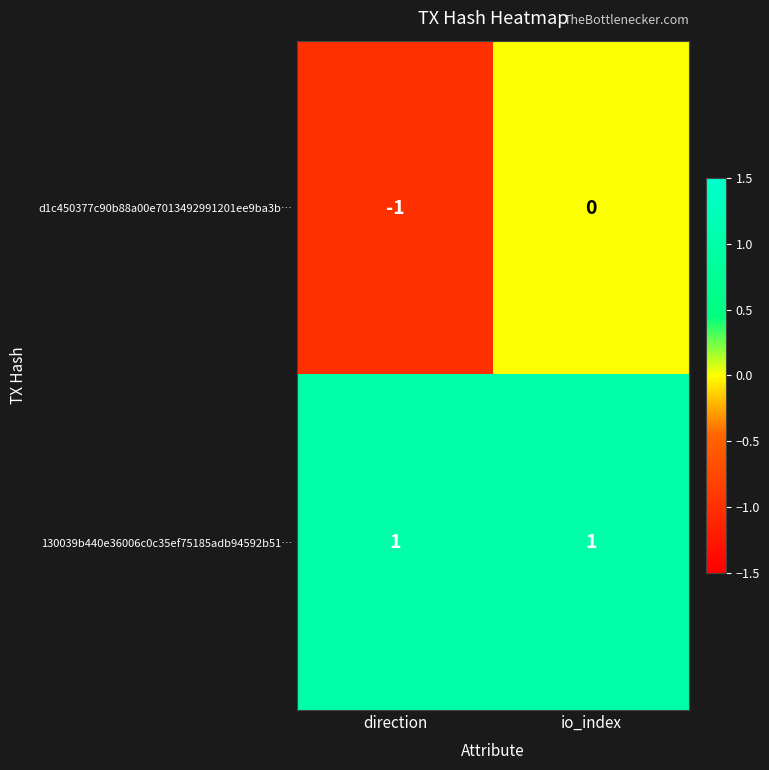

What is the minimum value shown in the chart?

-1